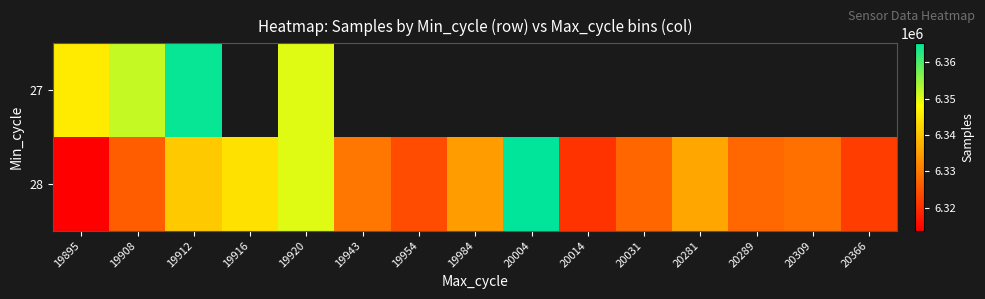

Rank the series at 19916 from lowest to highest value.

27, 28